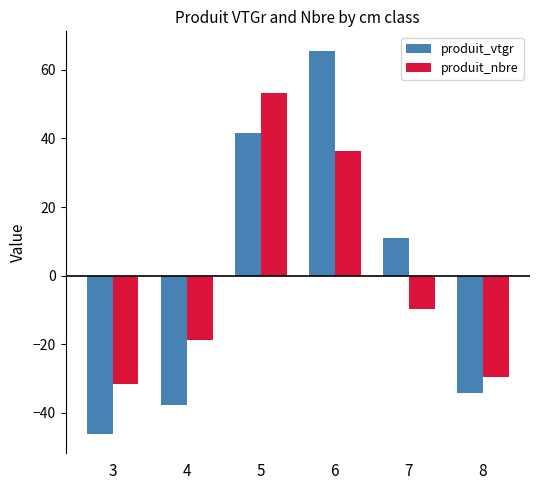

What is the total value across all series at 3?

-77.9